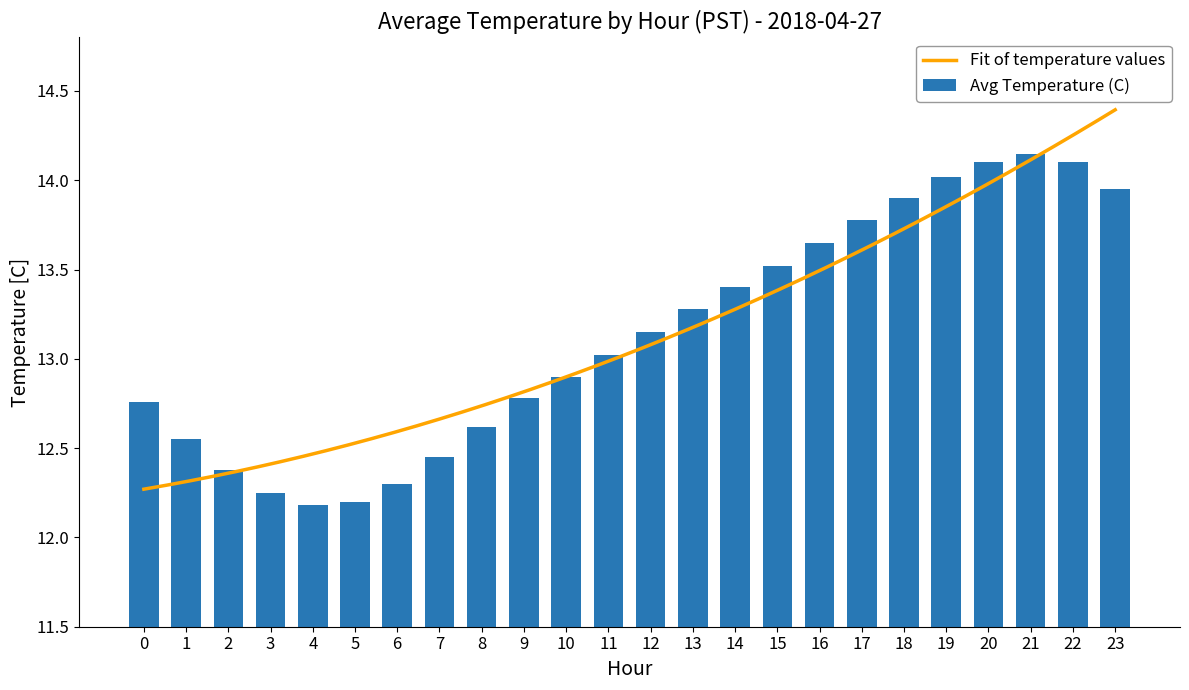

At which label is the value closest to 13?

11